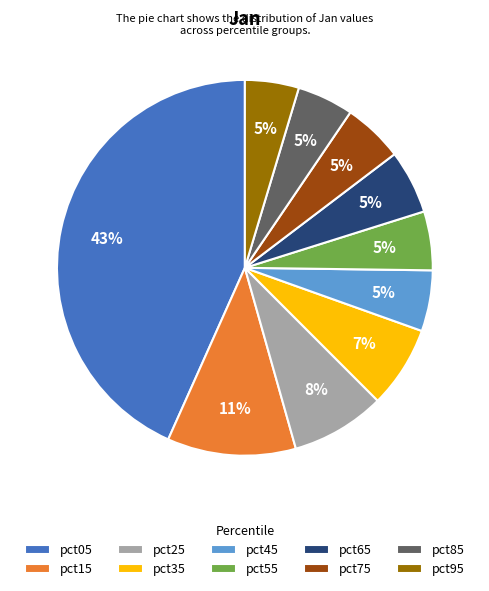

To the nearest percent, what percentage of the pie is pct95?

5%